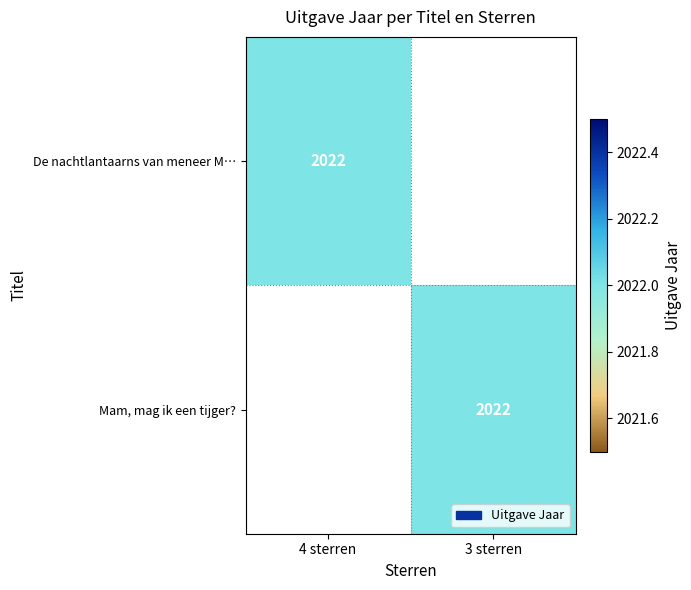

Which label corresponds to the smallest value in the chart?

3 sterren